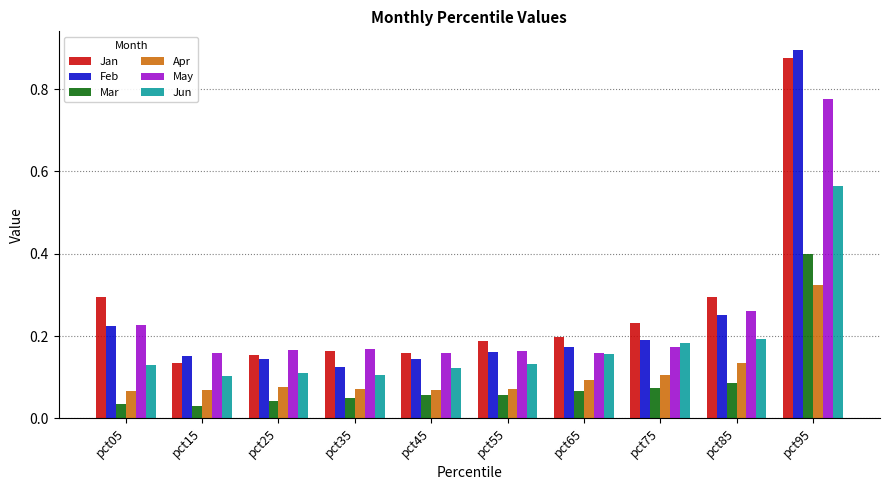

What is the sum of the May values at pct05 and pct35?

0.4